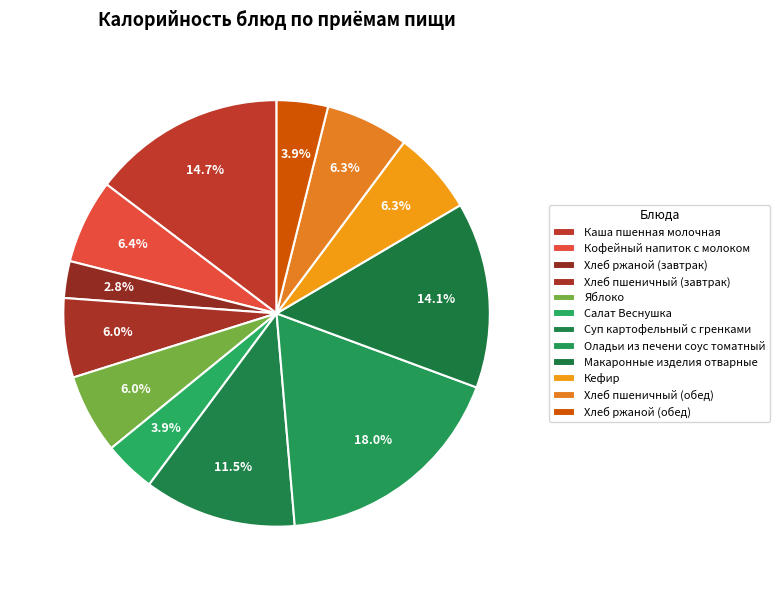

How many slices are in this pie chart?

12